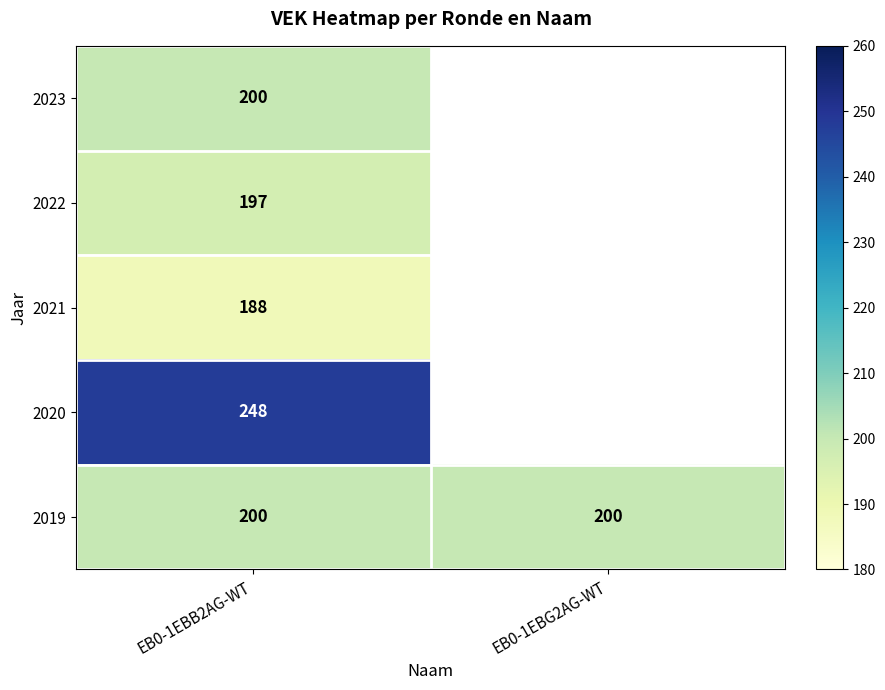

The value of 2020 at EB0-1EBB2AG-WT is 77. True or false?

False